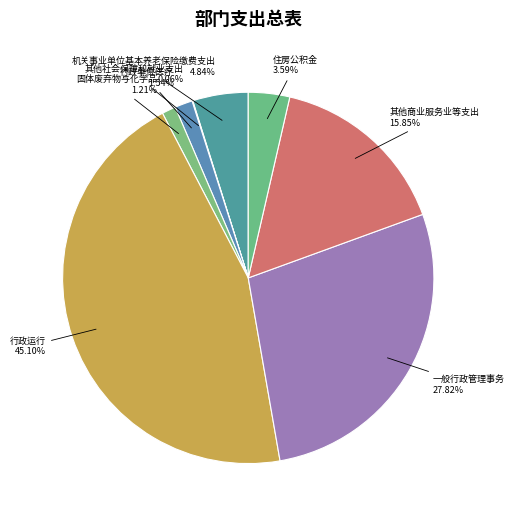

Rank the categories by value from highest to lowest.

行政运行, 一般行政管理事务, 其他商业服务业等支出, 机关事业单位基本养老保险缴费支出, 住房公积金, 行政单位医疗, 固体废弃物与化学品, 其他社会保障和就业支出